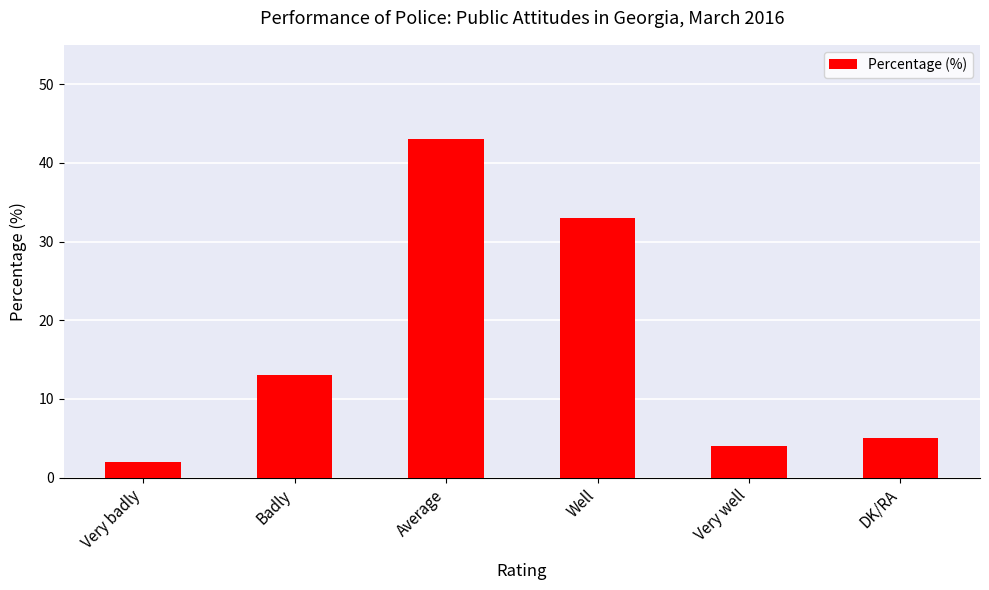

What is the minimum value shown in the chart?

2